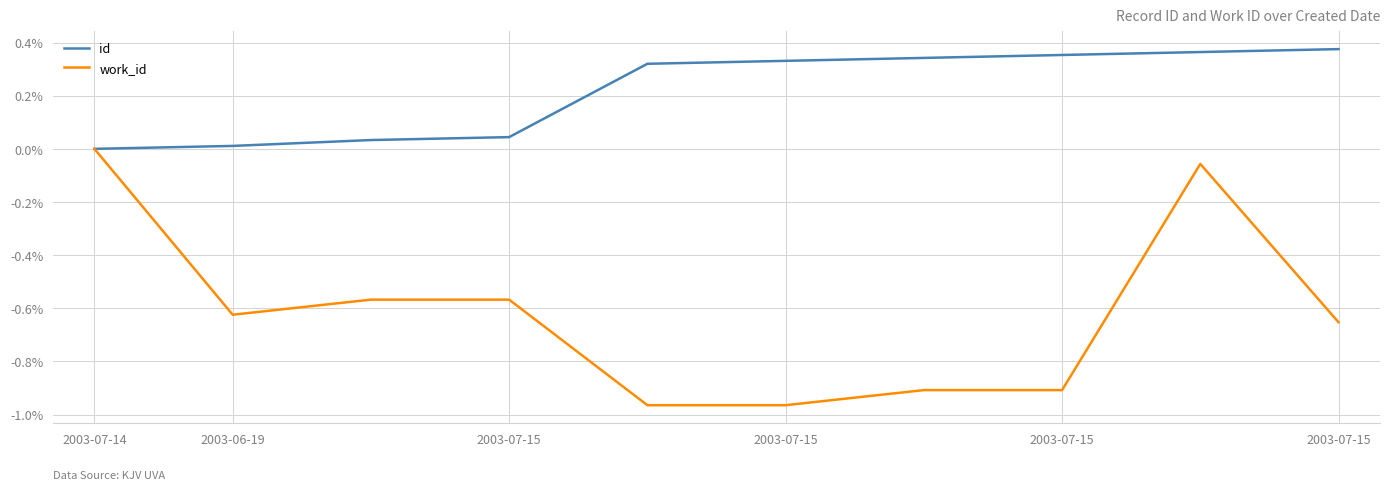

List the series in order of their overall mean, lowest first.

work_id, id